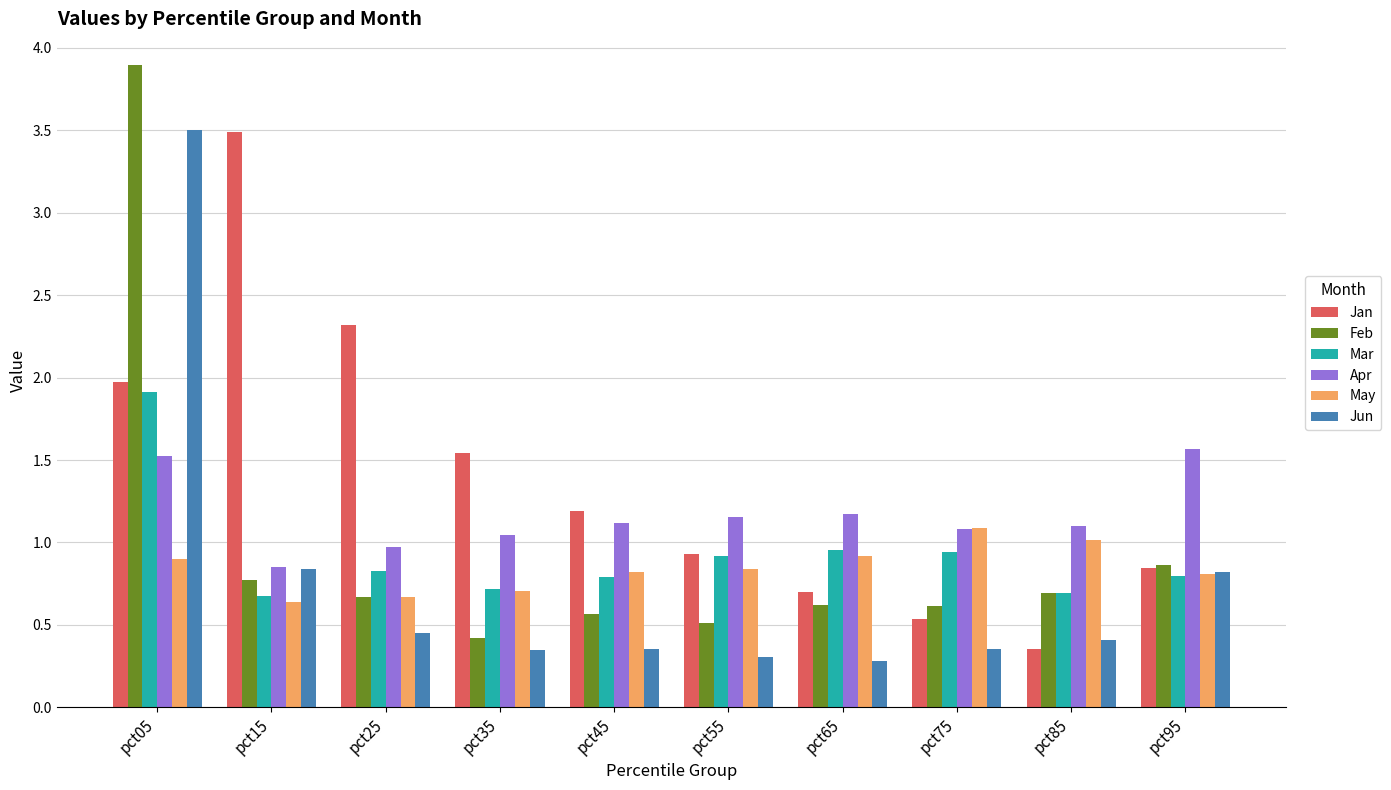

What is the difference between the May values at pct65 and pct25?

0.2